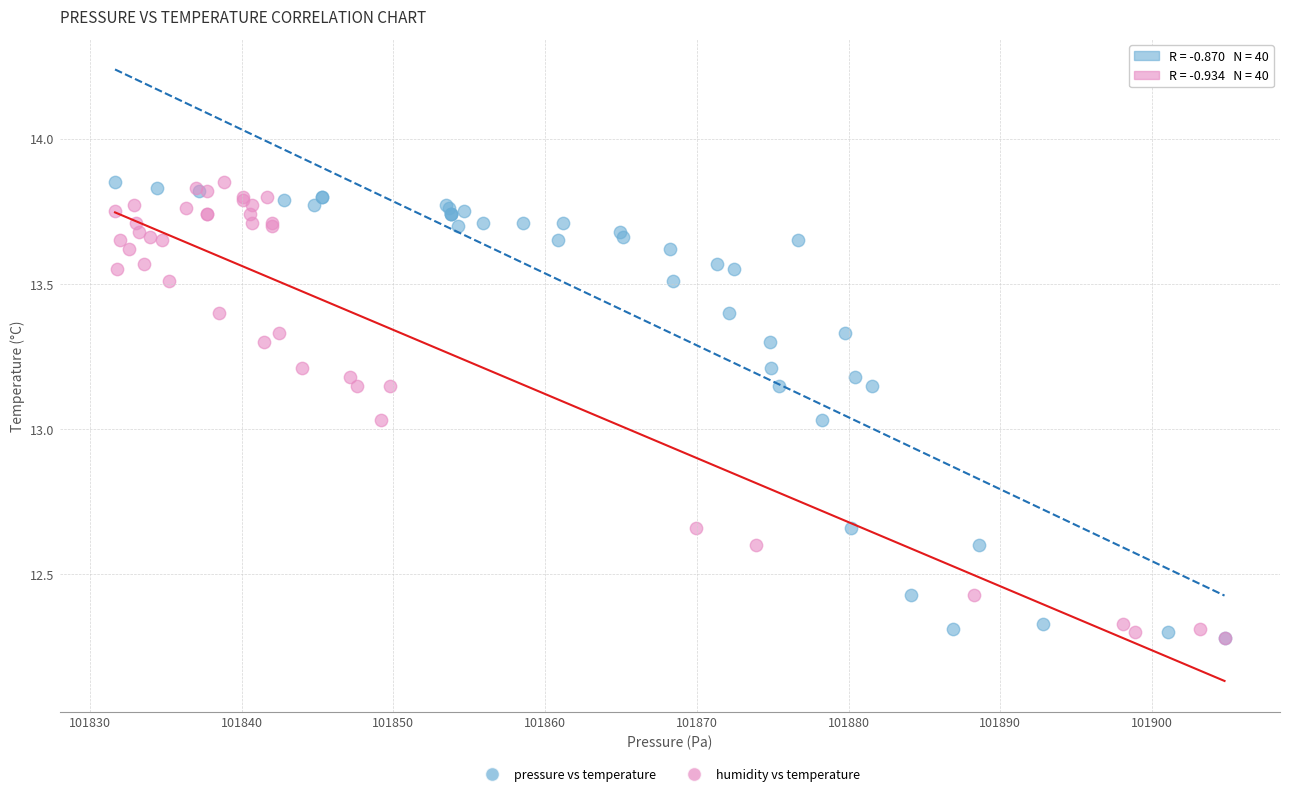

What are all the series names shown in the legend?

pressure vs temperature, humidity vs temperature